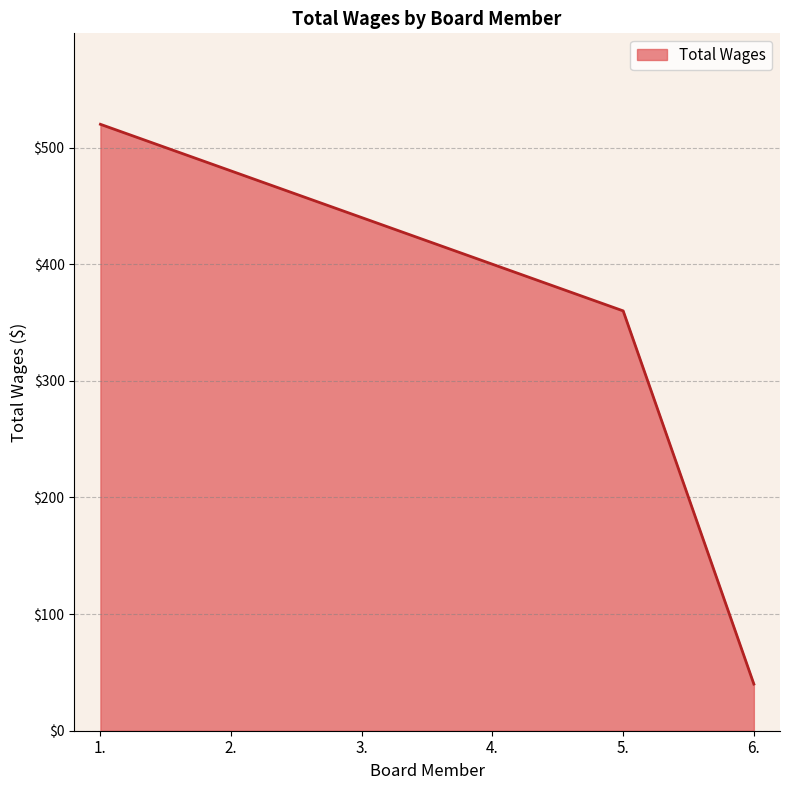

The value at 4. is 654. True or false?

False